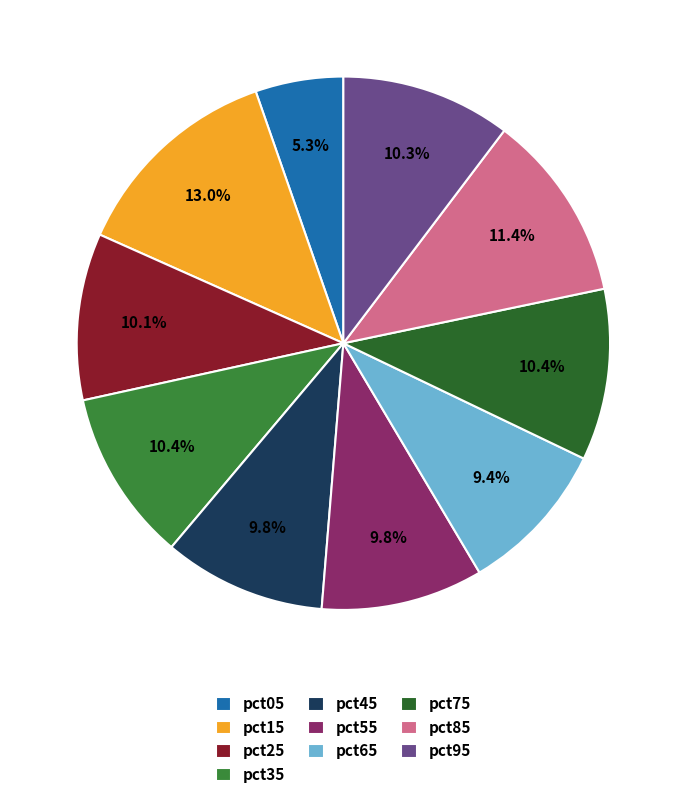

How many slices are in this pie chart?

10